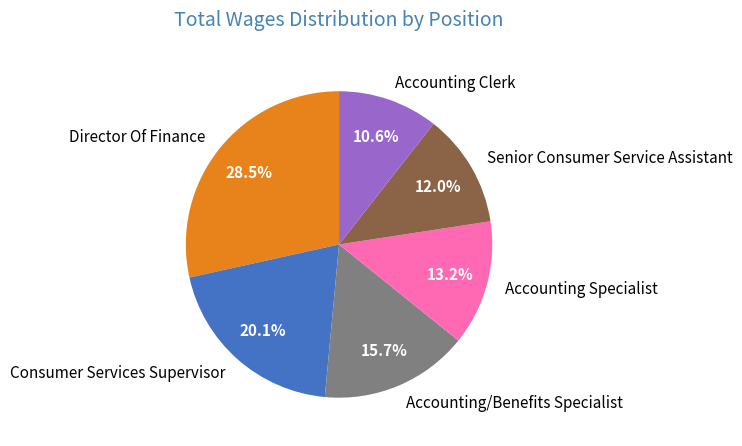

How many slices are in this pie chart?

6